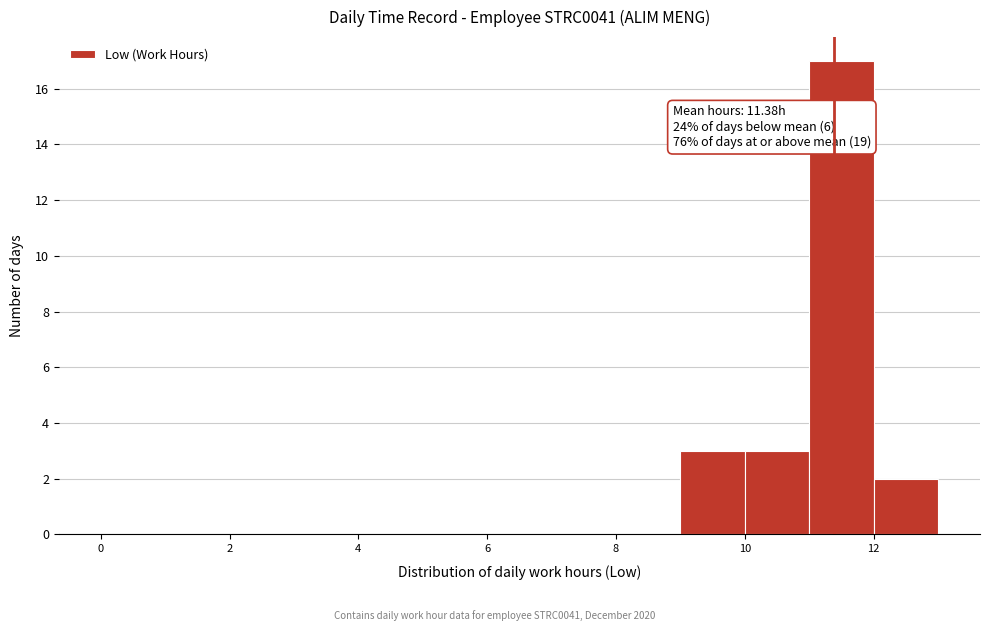

Over which range of the x-axis is the bar tallest?

11 to 12